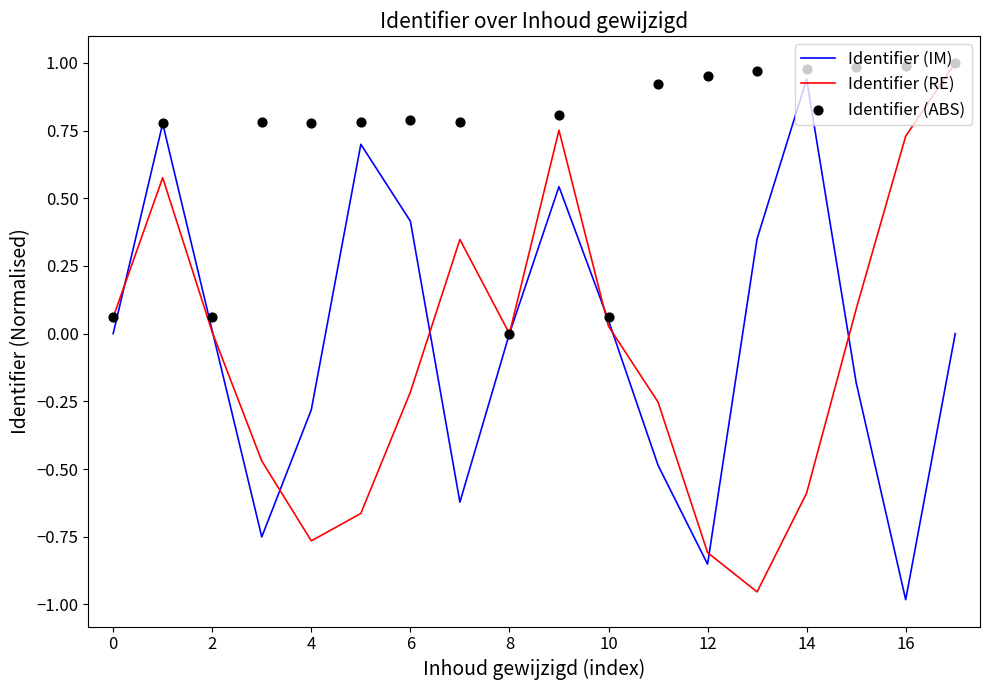

Which series has the widest spread of Y values?

Identifier (RE)